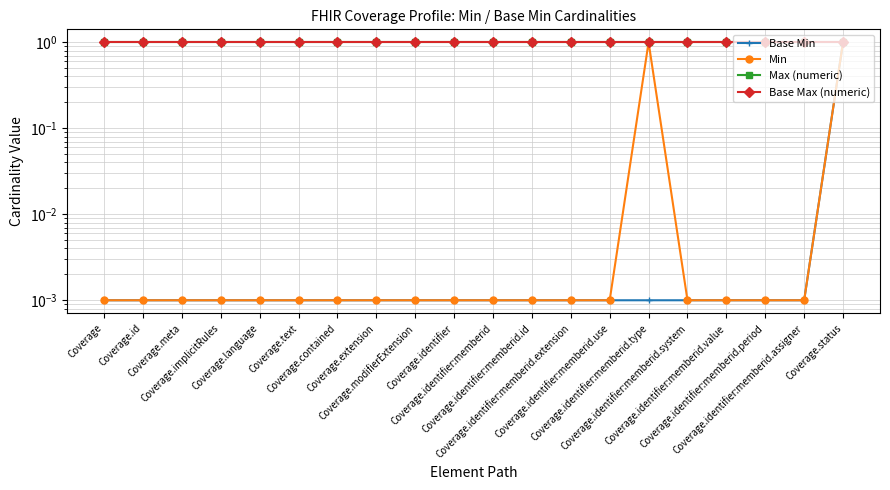

What is the difference between the highest and lowest values at Coverage.meta?

1.0